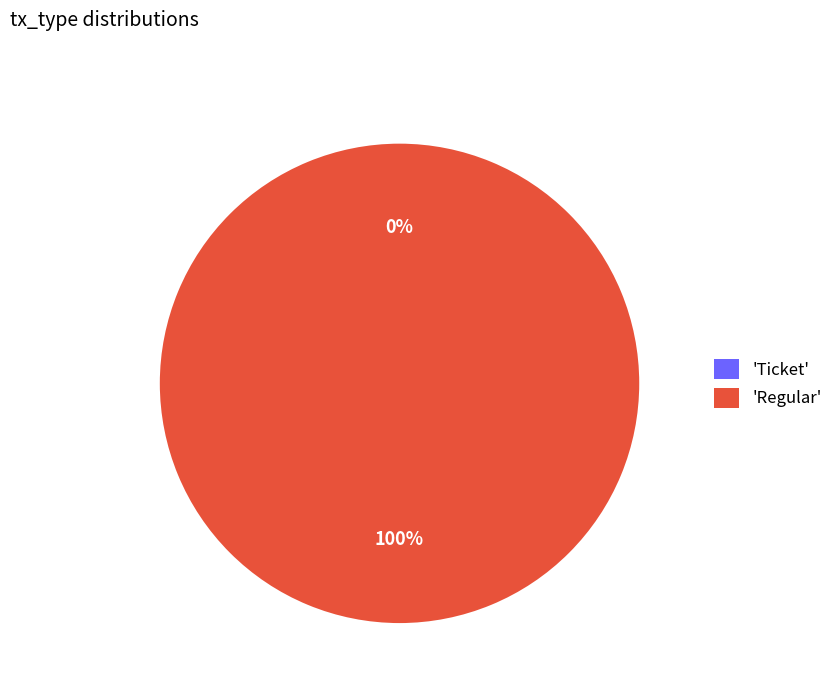

How many slices are in this pie chart?

2